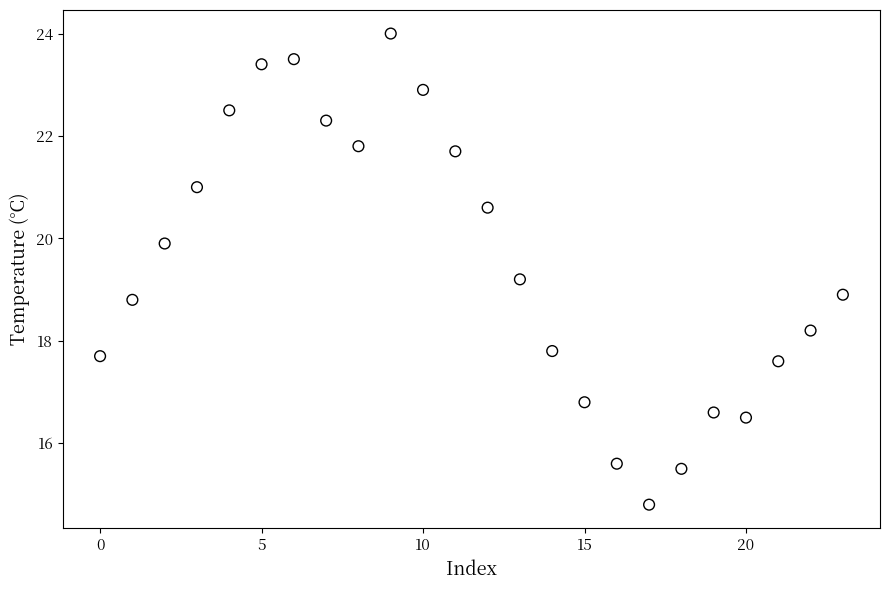

What is the range of Y values (max minus min)?

9.2